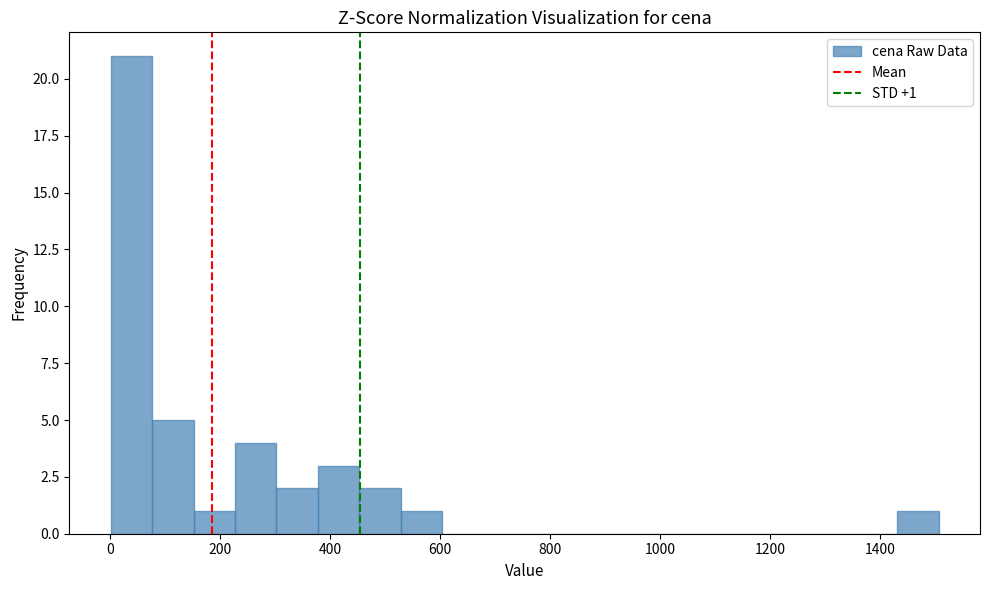

Around what value on the x-axis is the tallest bar? Give the approximate position of its centre, as read against the axis.

40